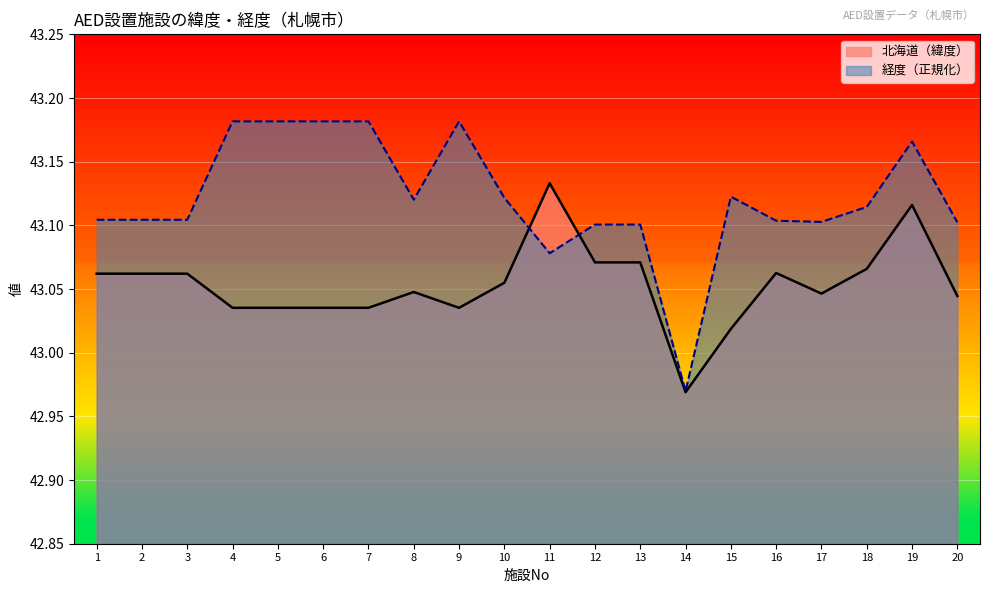

Is it true that 北海道 equals 43.1 at 11?

True